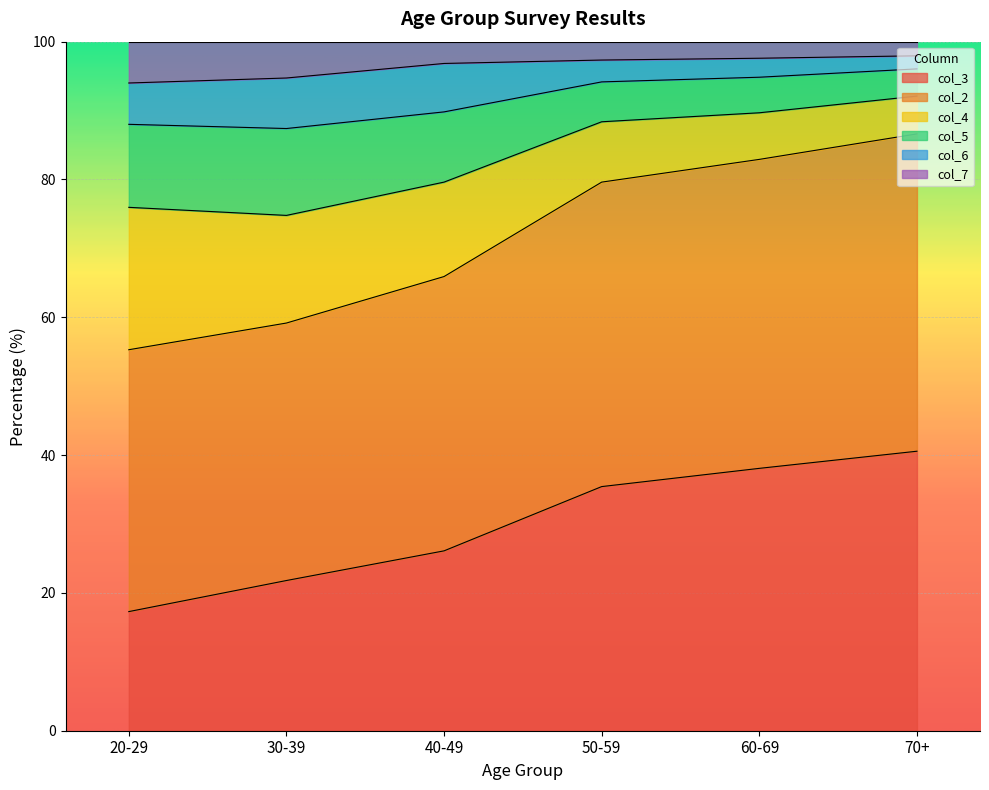

True or false: col_5 has a value of 89.8 at 40-49.

True